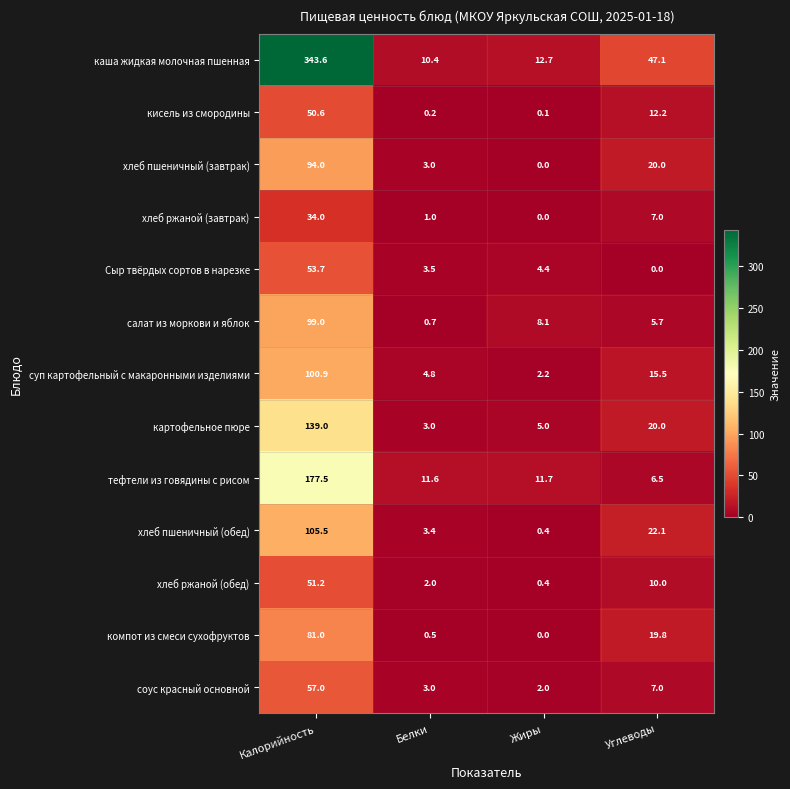

Is it true that суп картофельный с макаронными изделиями equals 26.3 at Углеводы?

False